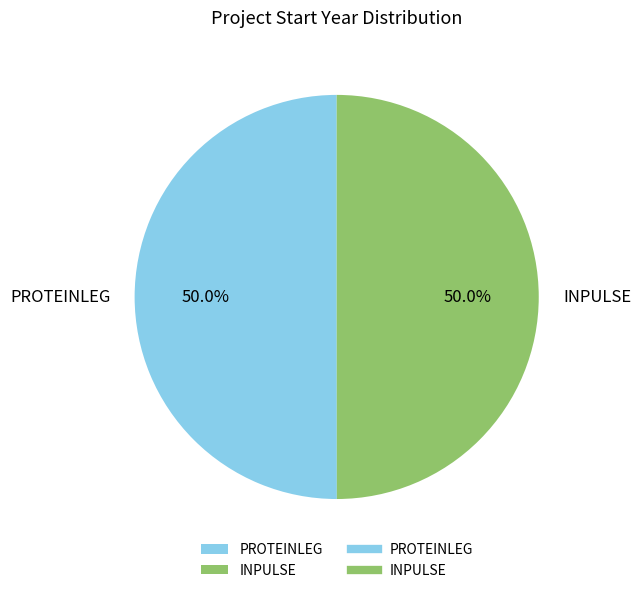

What is the ratio of the value at INPULSE to the value at PROTEINLEG?

1.0